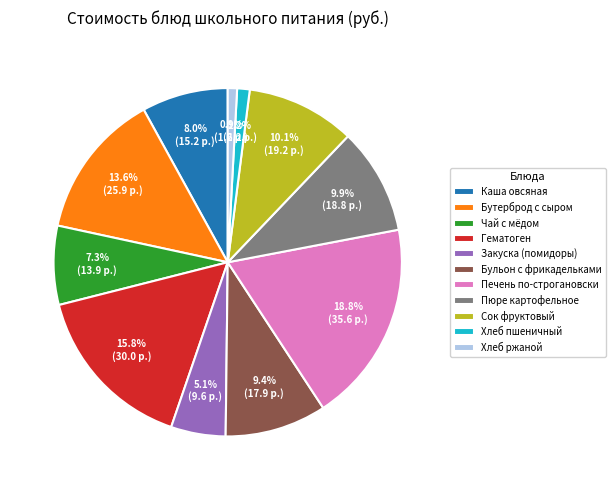

To the nearest percent, what percentage of the pie is Бульон с фрикадельками?

9%